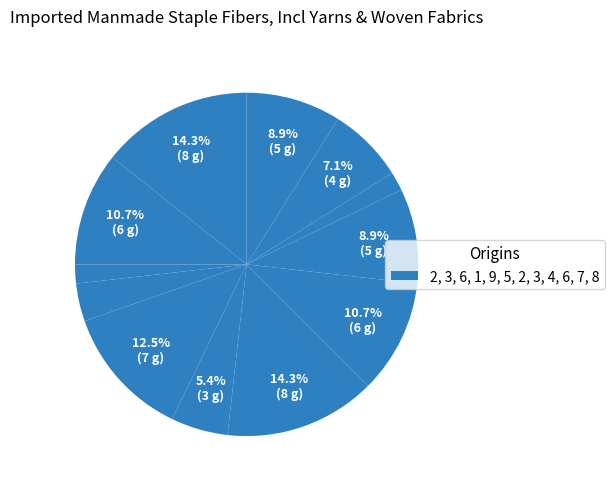

Is there a majority slice in this chart?

No